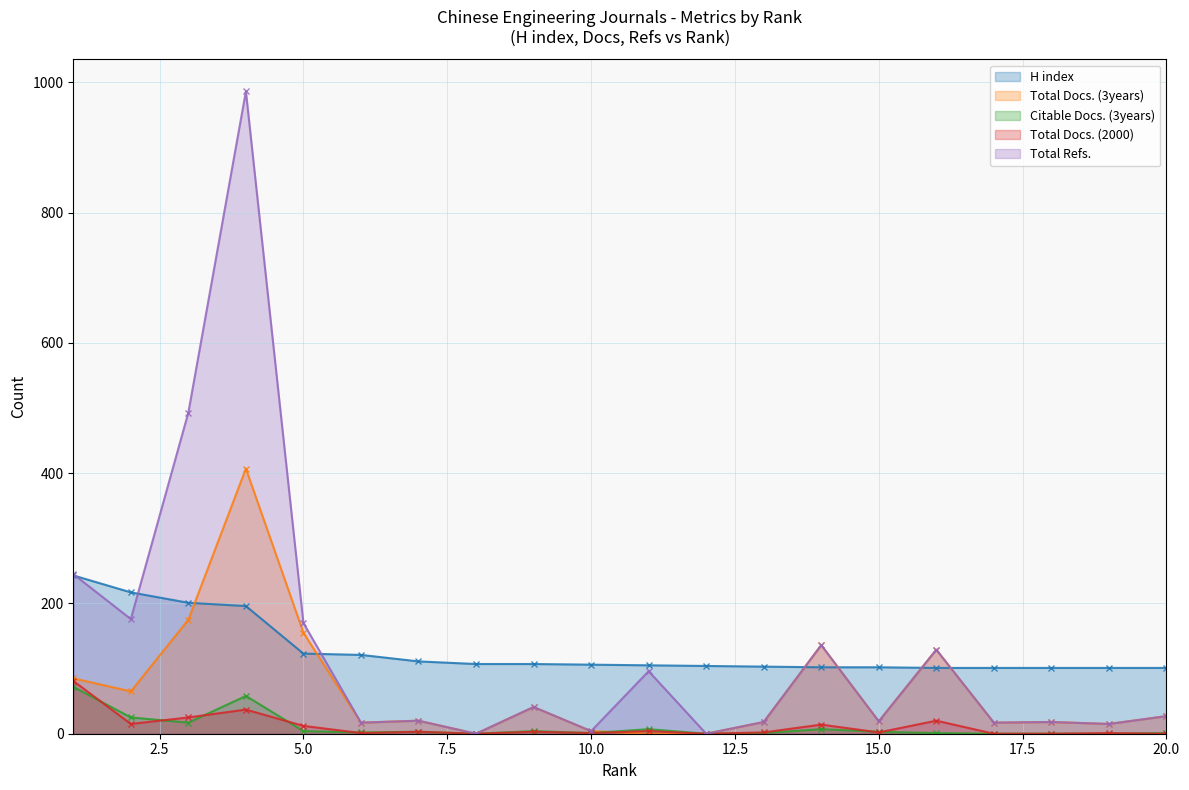

What is the spread (max minus min) of values at 8?

107